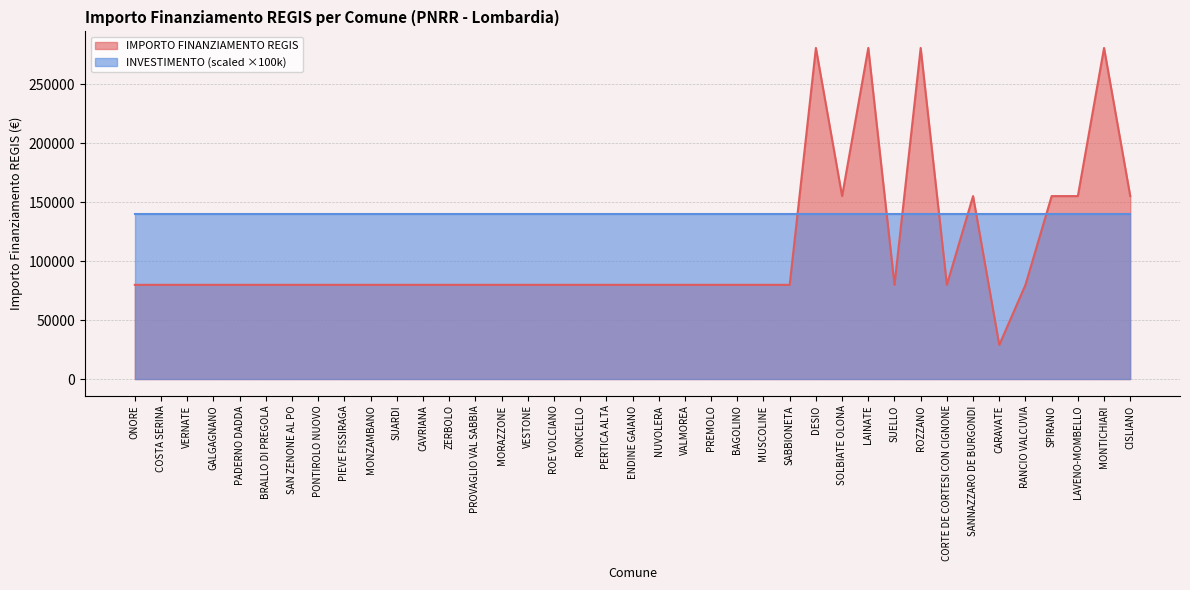

List the labels in order of value, smallest first.

CARAVATE, ONORE, COSTA SERINA, VERNATE, GALGAGNANO, PADERNO DADDA, BRALLO DI PREGOLA, SAN ZENONE AL PO, PONTIROLO NUOVO, PIEVE FISSIRAGA, MONZAMBANO, SUARDI, CAVRIANA, ZERBOLO, PROVAGLIO VAL SABBIA, MORAZZONE, VESTONE, ROE VOLCIANO, RONCELLO, PERTICA ALTA, ENDINE GAIANO, NUVOLERA, VALMOREA, PREMOLO, BAGOLINO, MUSCOLINE, SABBIONETA, SUELLO, CORTE DE CORTESI CON CIGNONE, RANCIO VALCUVIA, SOLBIATE OLONA, SANNAZZARO DE BURGONDI, SPIRANO, LAVENO-MOMBELLO, CISLIANO, DESIO, LAINATE, ROZZANO, MONTICHIARI